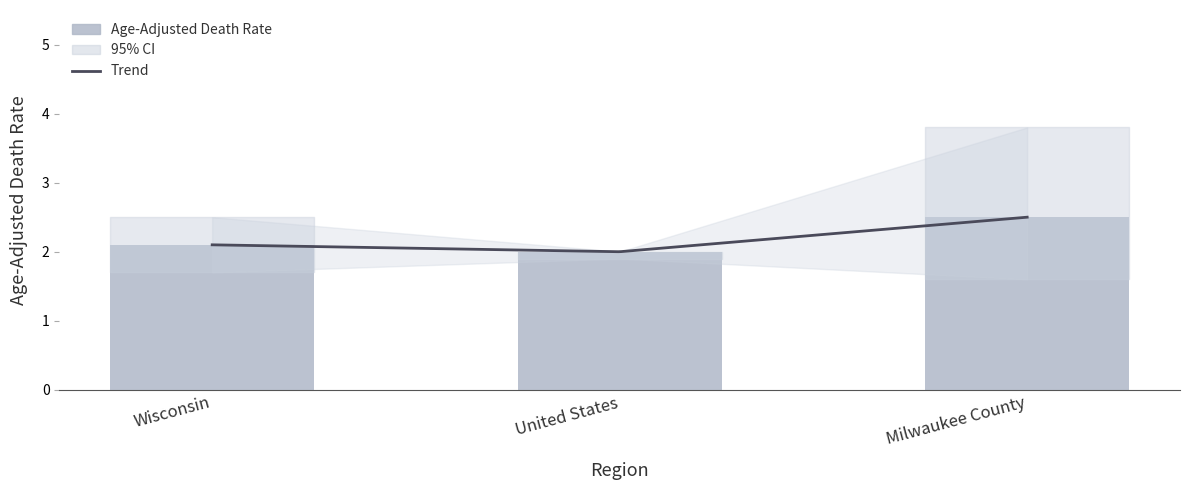

Between United States and Wisconsin, which is larger?

Wisconsin